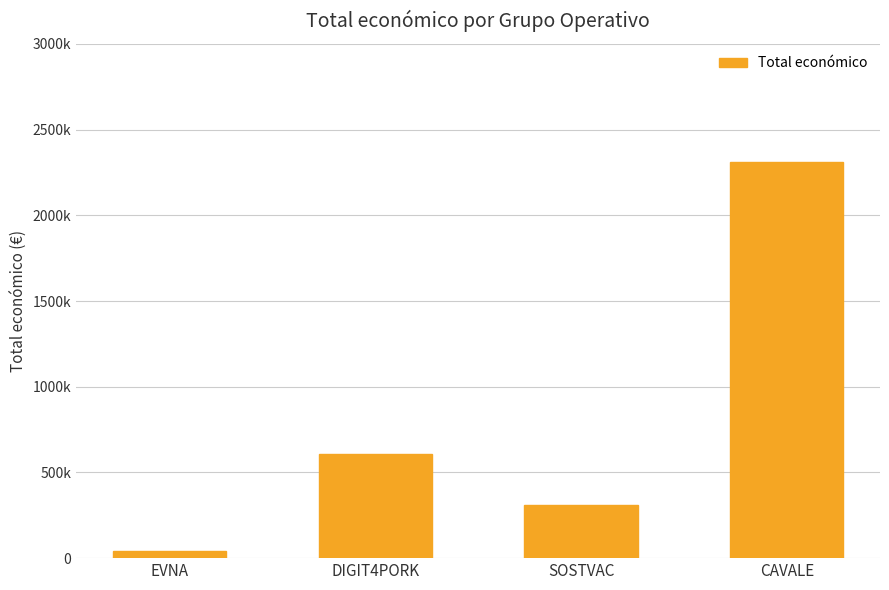

Does the chart contain any negative values?

No